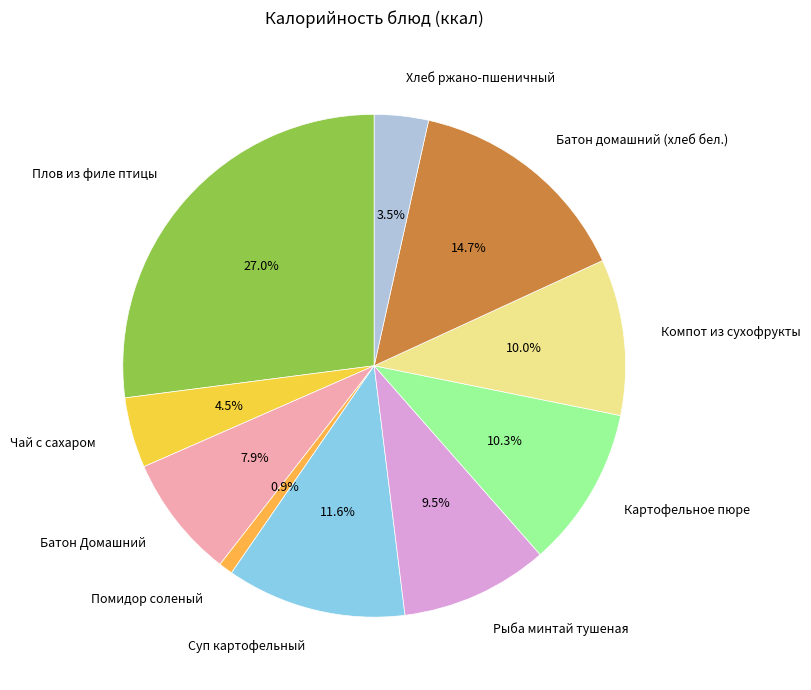

How many segments does this pie chart have?

10